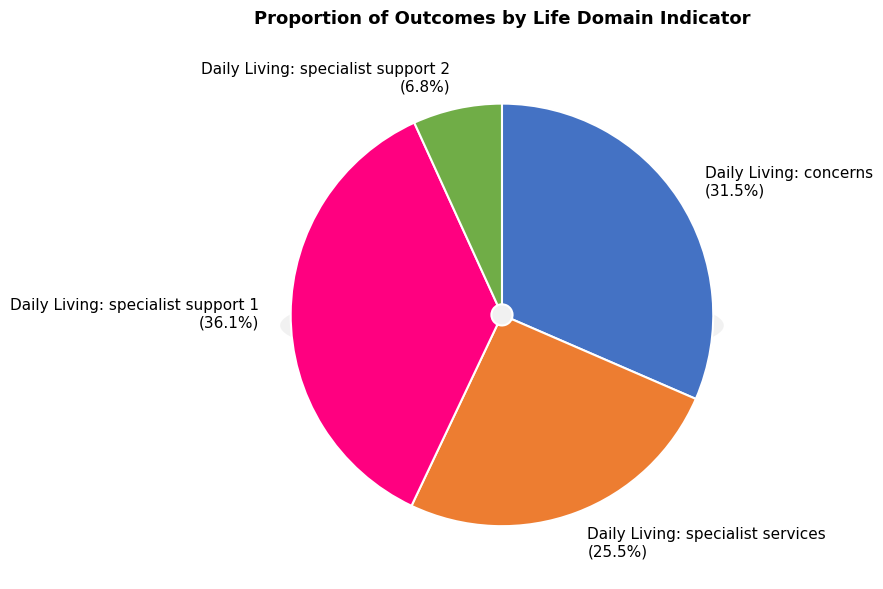

To the nearest percent, what is the combined percentage of Birth to SS (Daily Living - specialist support 2) and Birth to SS (Daily Living - concerns)?

38%